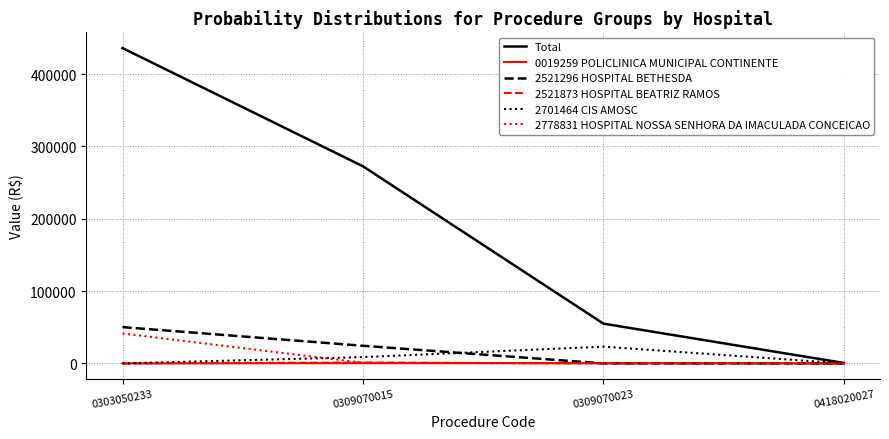

What is the difference between the maximum and minimum values in the Total series?

435359.6